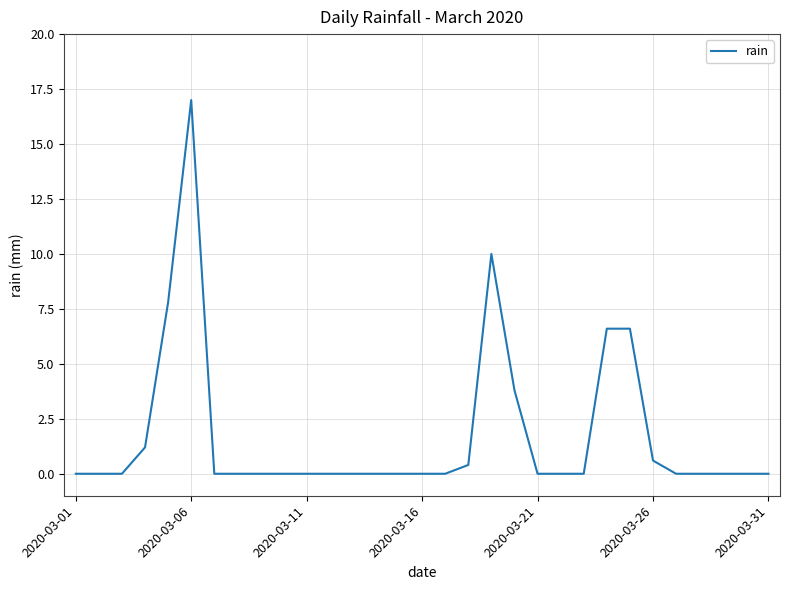

Which label corresponds to the largest value in the chart?

2020-03-06